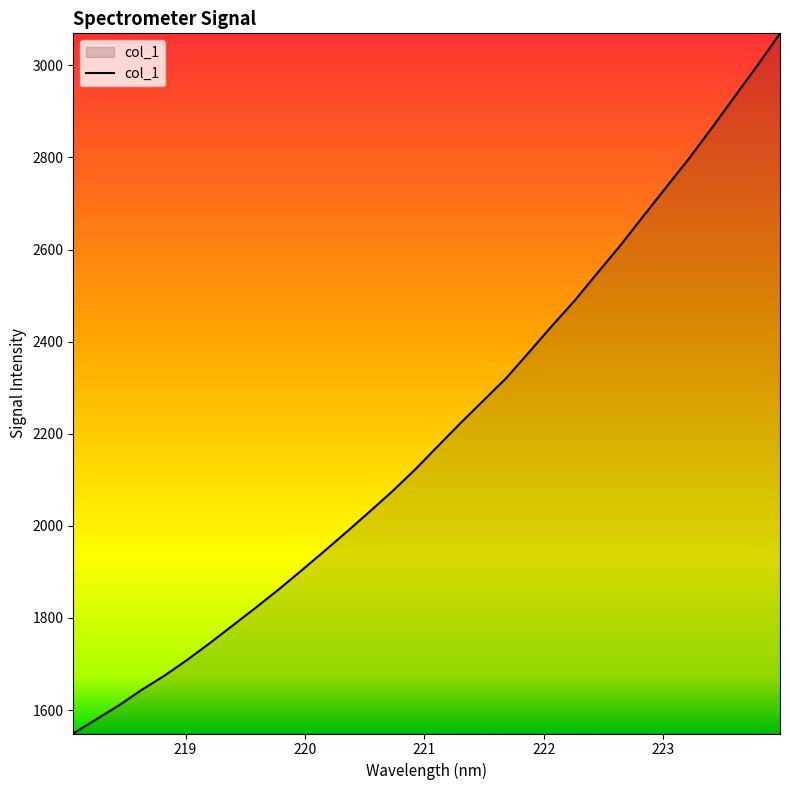

What is the smallest value displayed?

1549.2